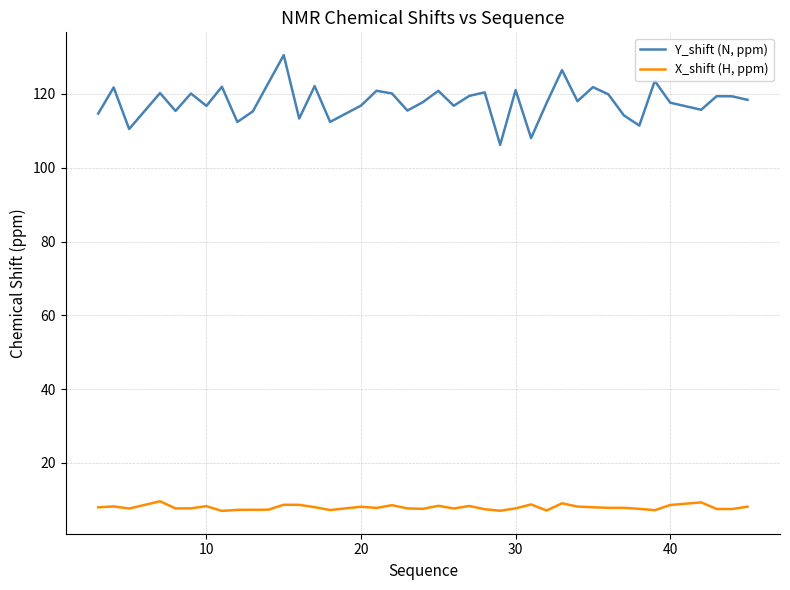

Which series has the widest spread of values?

Y_shift (N, ppm)